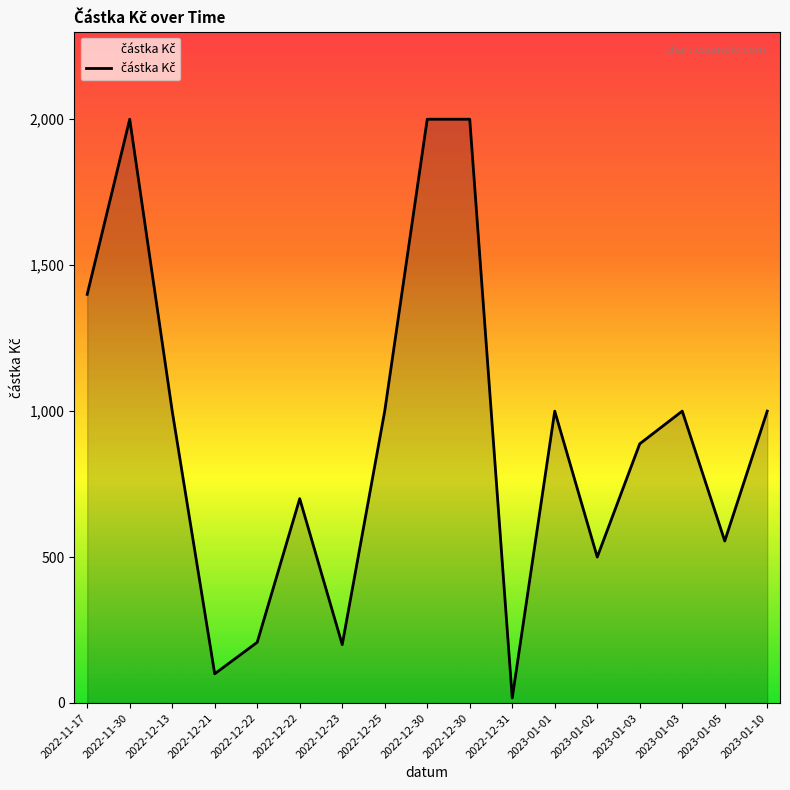

What is the maximum value shown in the chart?

2000.0